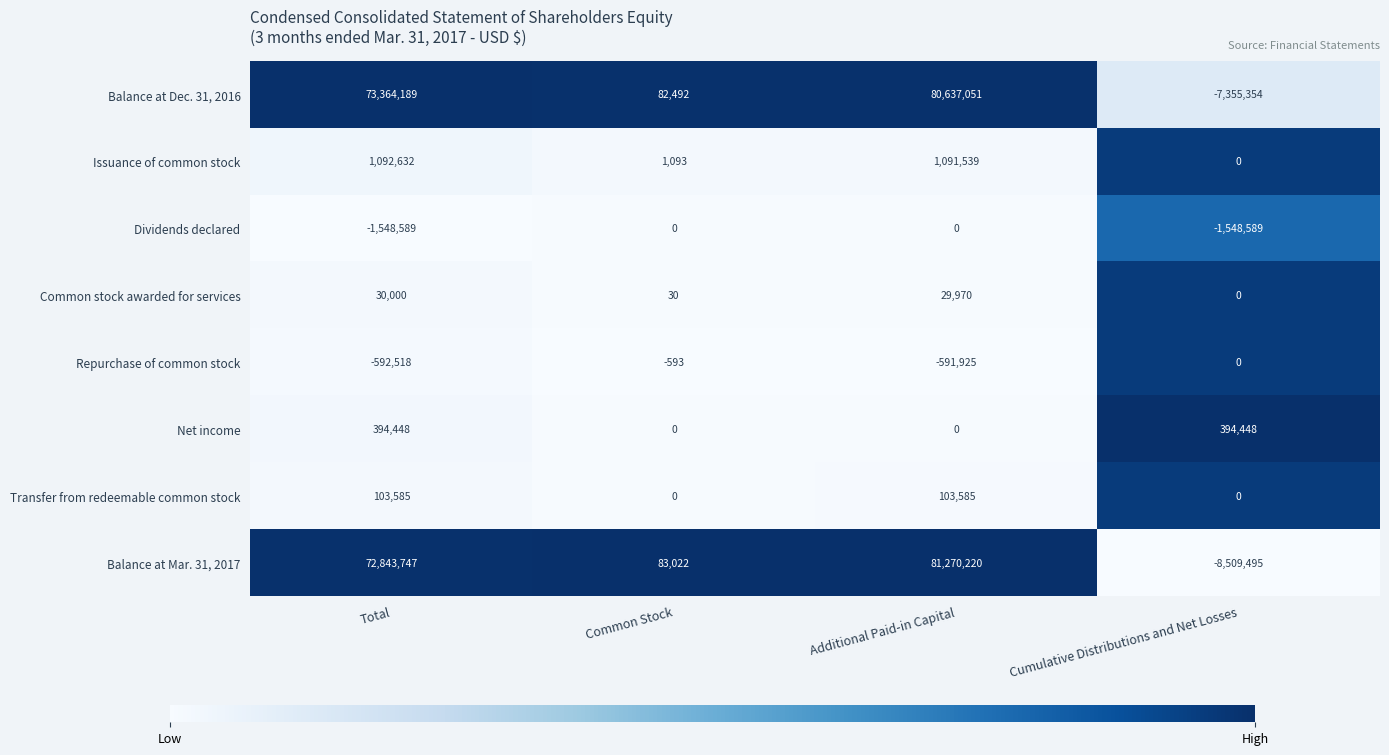

How many series are shown in this chart?

8